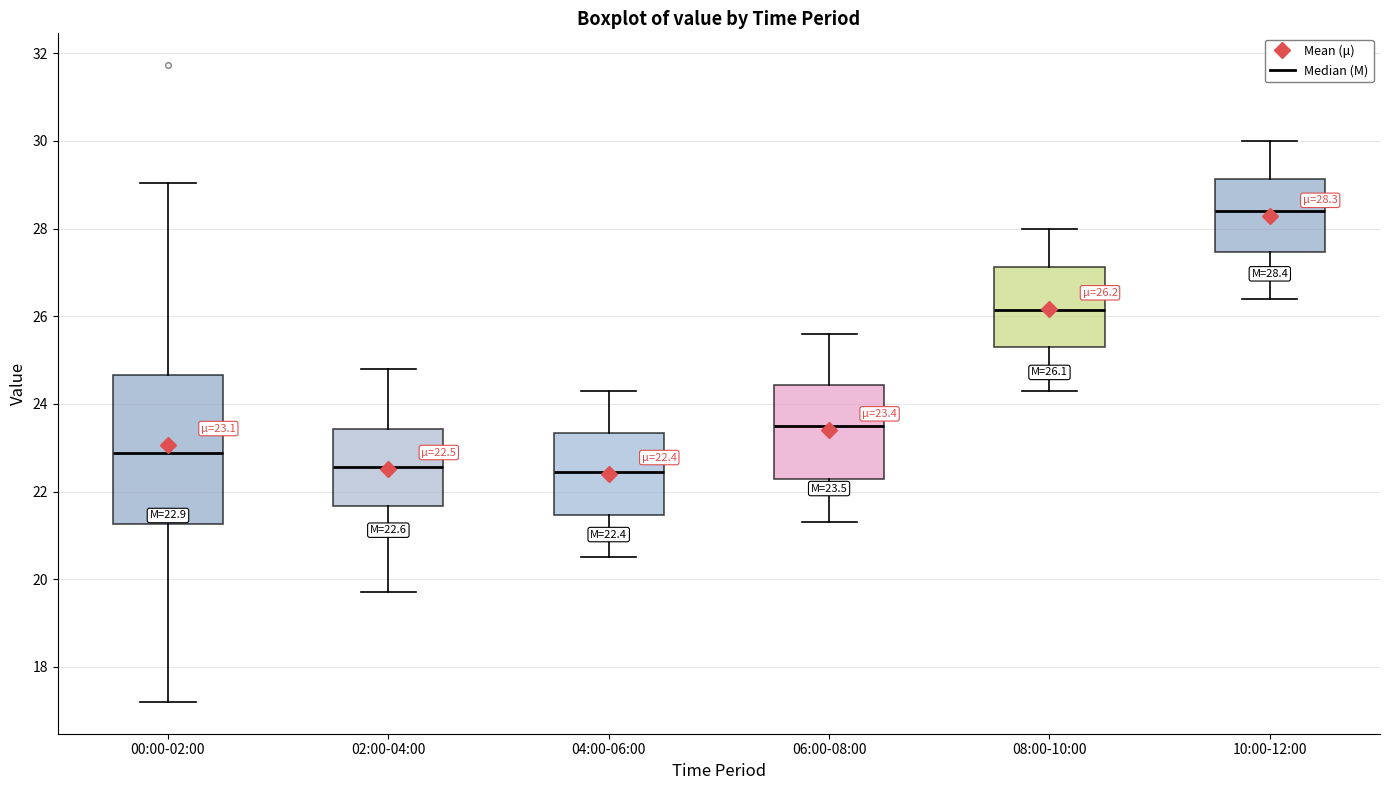

Which box has the highest median line?

10:00-12:00